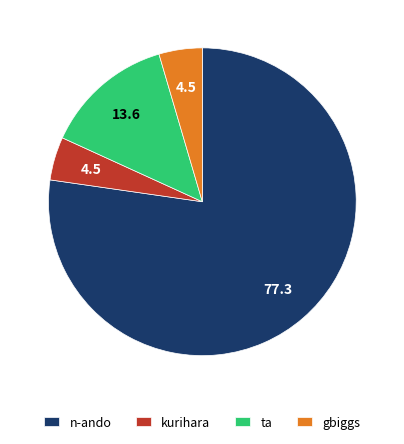

Is the sum of ta and kurihara greater than half?

No